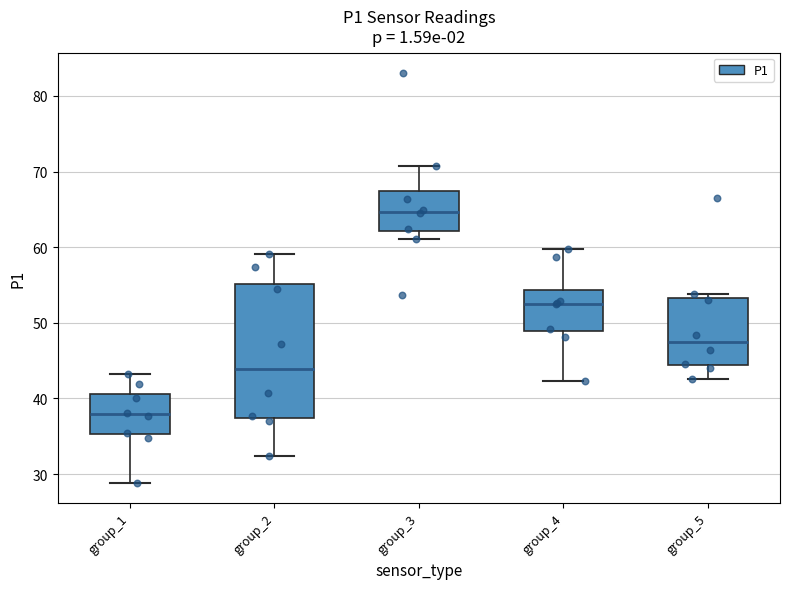

Reading left to right, transcribe this box plot: for each box, give where its median line is, the range the box spans, and where its two whiskers end, as read against the y-axis. The values are not printed on the chart, so give them approximately, as read against the axis.

group_1: median 38, box 35 to 41, whiskers 29 to 43
group_2: median 44, box 37 to 55, whiskers 32 to 59
group_3: median 65, box 62 to 67, whiskers 61 to 71
group_4: median 53, box 49 to 54, whiskers 42 to 60
group_5: median 47, box 44 to 53, whiskers 43 to 54